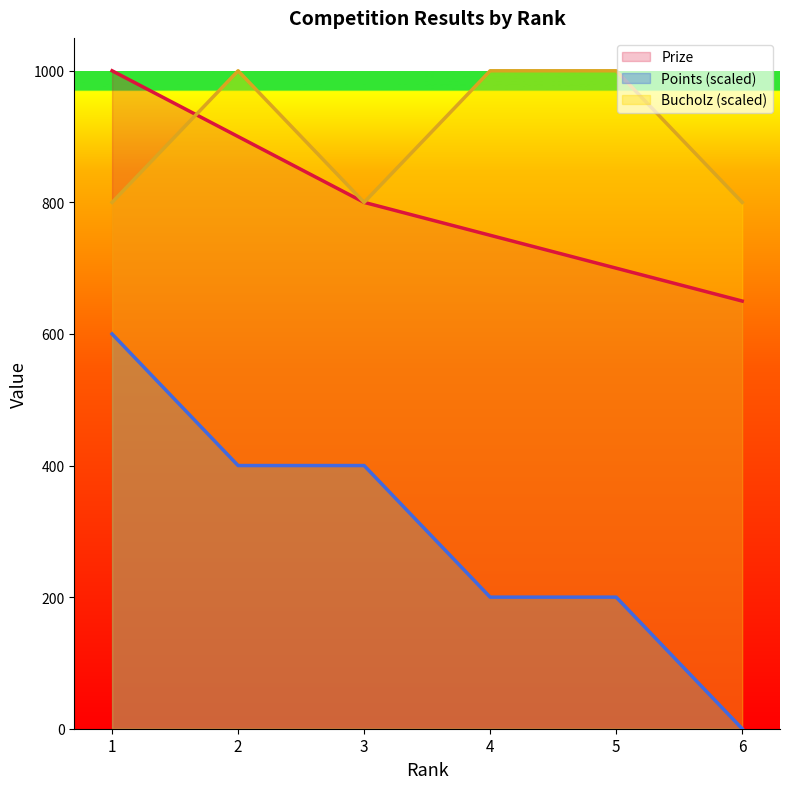

What is the maximum value for Bucholz?

1000